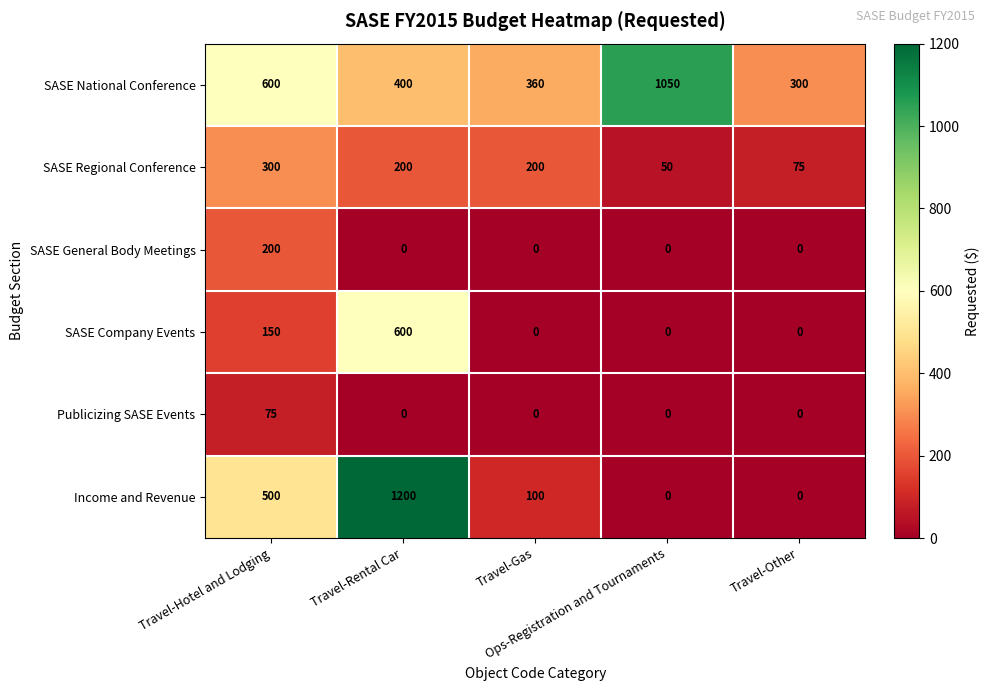

What is the difference between the maximum and minimum values in the SASE Company Events series?

600